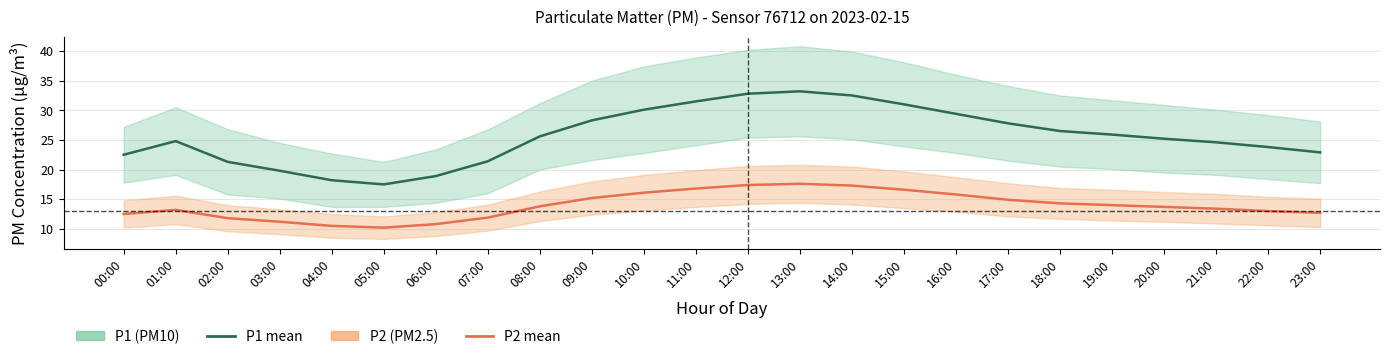

How many categories are shown in the chart?

24